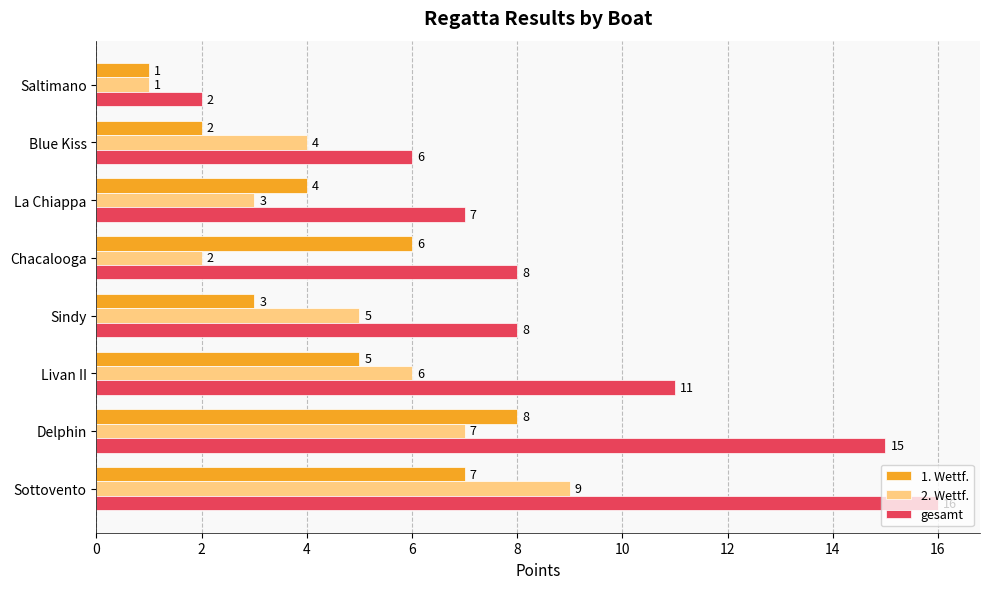

What is the difference between the second highest and minimum values in the gesamt series?

13